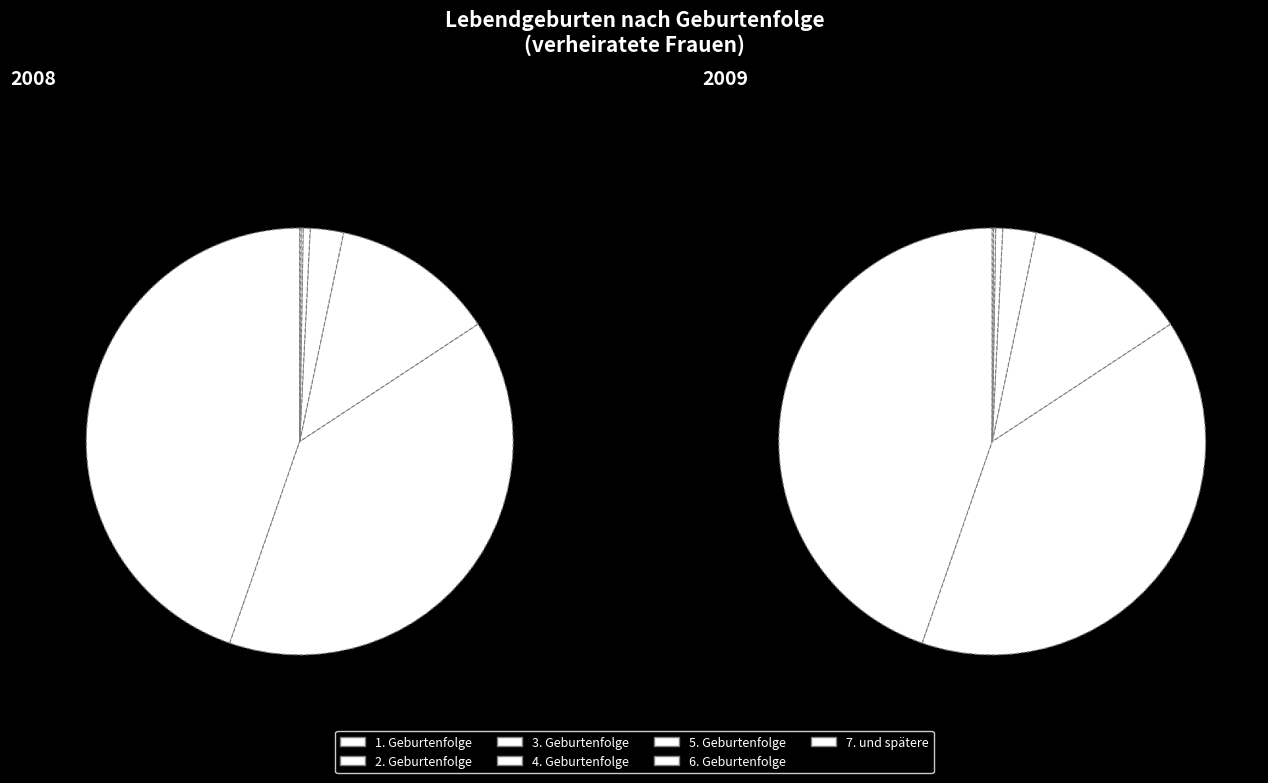

What is the change in value from 1. Geburtenfolge to 2. Geburtenfolge?

-3332